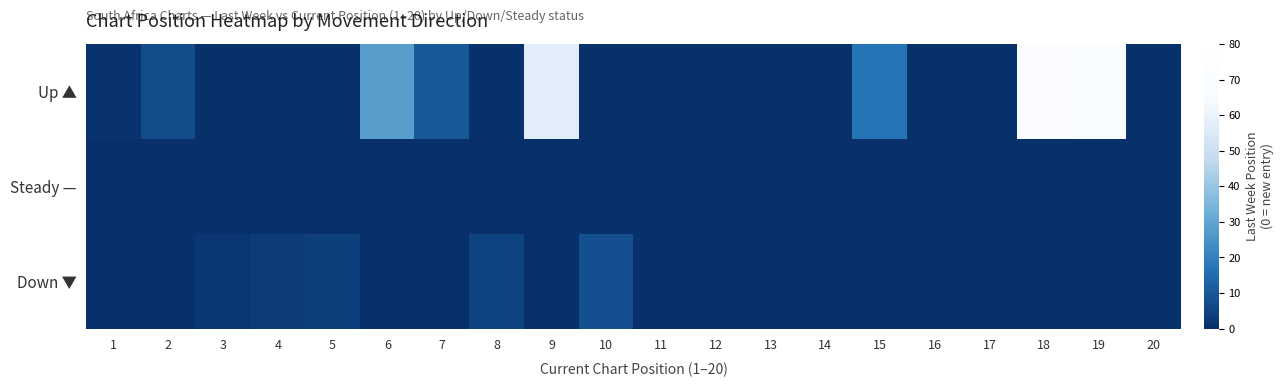

Reading left to right, extract all data points from this chart.

Up ▲: 1=1	2=7	3=0	4=0	5=0	6=28	7=10	8=0	9=57	10=0	11=0	12=0	13=0	14=0	15=17	16=0	17=0	18=71	19=68	20=0
Steady —: 1=0	2=0	3=0	4=0	5=0	6=0	7=0	8=0	9=0	10=0	11=0	12=0	13=0	14=0	15=0	16=0	17=0	18=0	19=0	20=0
Down ▼: 1=0	2=0	3=2	4=3	5=4	6=0	7=0	8=5	9=0	10=8	11=0	12=0	13=0	14=0	15=0	16=0	17=0	18=0	19=0	20=0